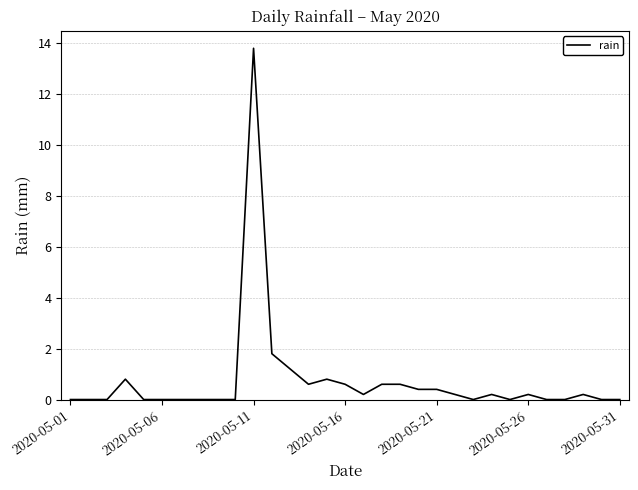

True or false: the data has more than 0 interior local peaks.

True